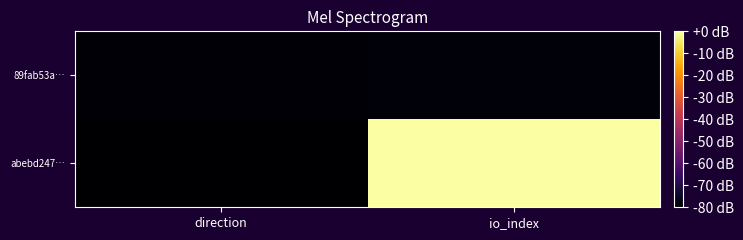

Rank the series by their average value, from highest to lowest.

abebd247…, 89fab53a…